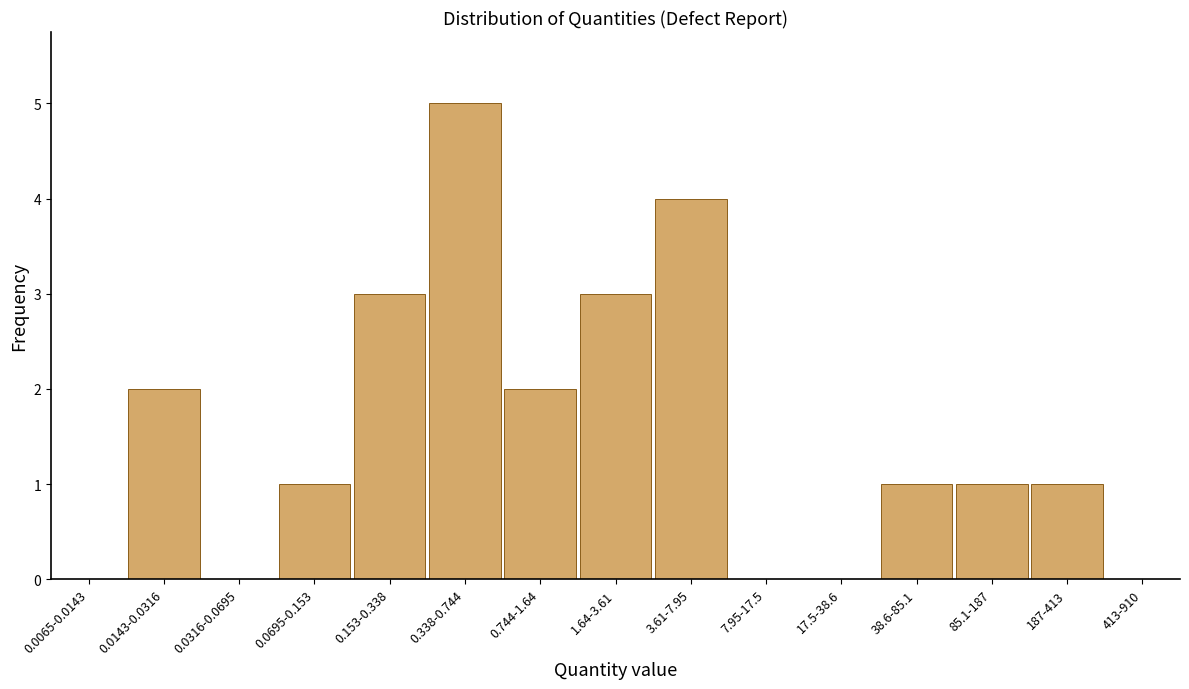

Reading left to right, list all the values displayed in this chart.

0.0065-0.0143=0	0.0143-0.0316=2	0.0316-0.0695=0	0.0695-0.153=1	0.153-0.338=3	0.338-0.744=5	0.744-1.64=2	1.64-3.61=3	3.61-7.95=4	7.95-17.5=0	17.5-38.6=0	38.6-85.1=1	85.1-187=1	187-413=1	413-910=0